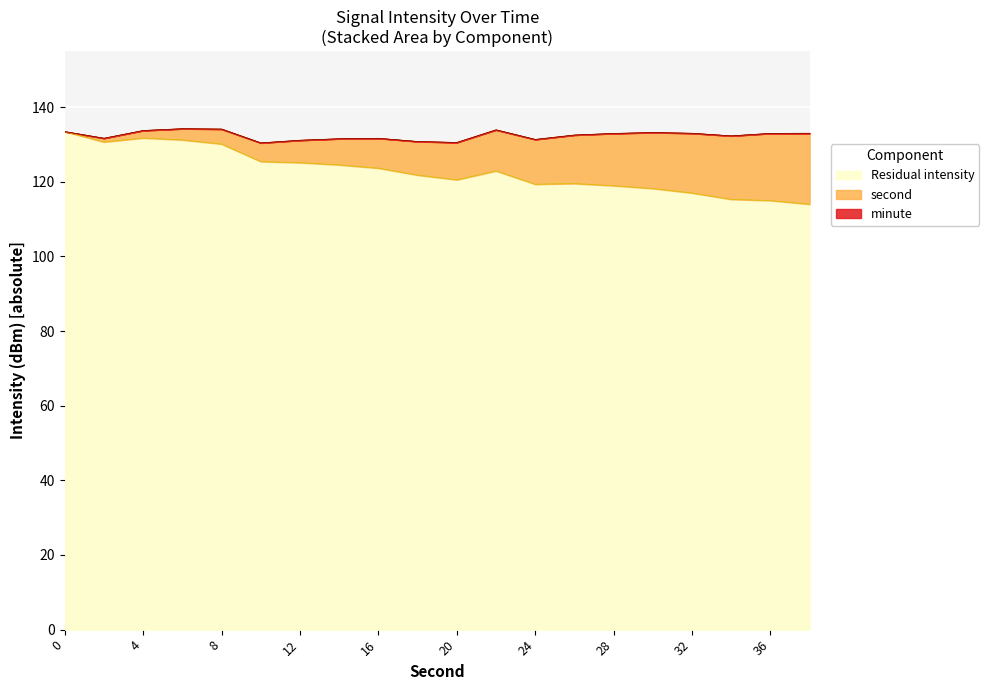

Is it true that Residual intensity equals 130.1 at 8?

True